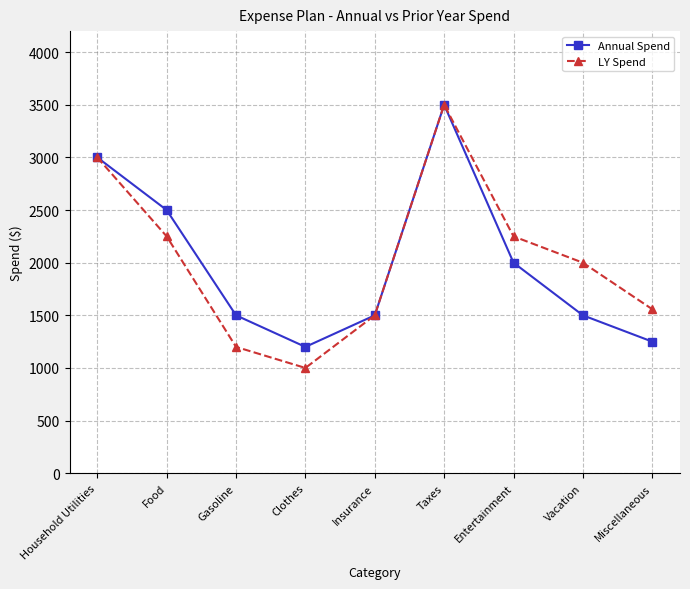

How many values in the Annual Spend series are below 1500?

2